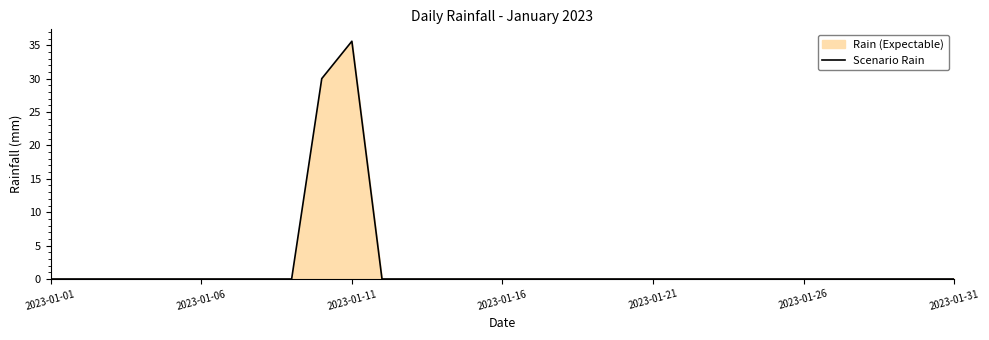

What is the greatest value displayed?

35.6